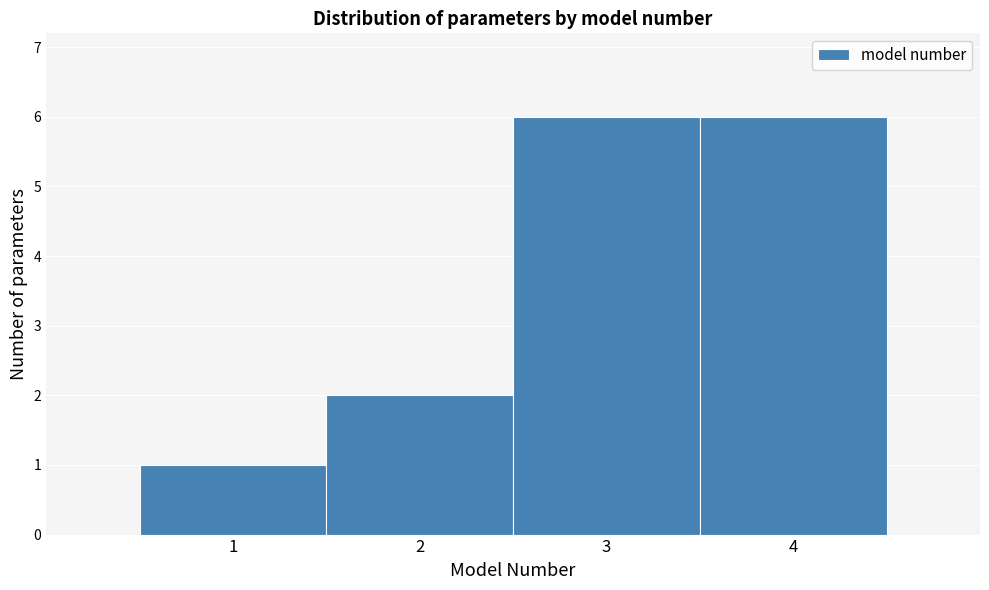

How tall is the bar that spans 0.5 to 1.5 on the x-axis? The values are not printed on the chart, so give them approximately, as read against the axis.

1